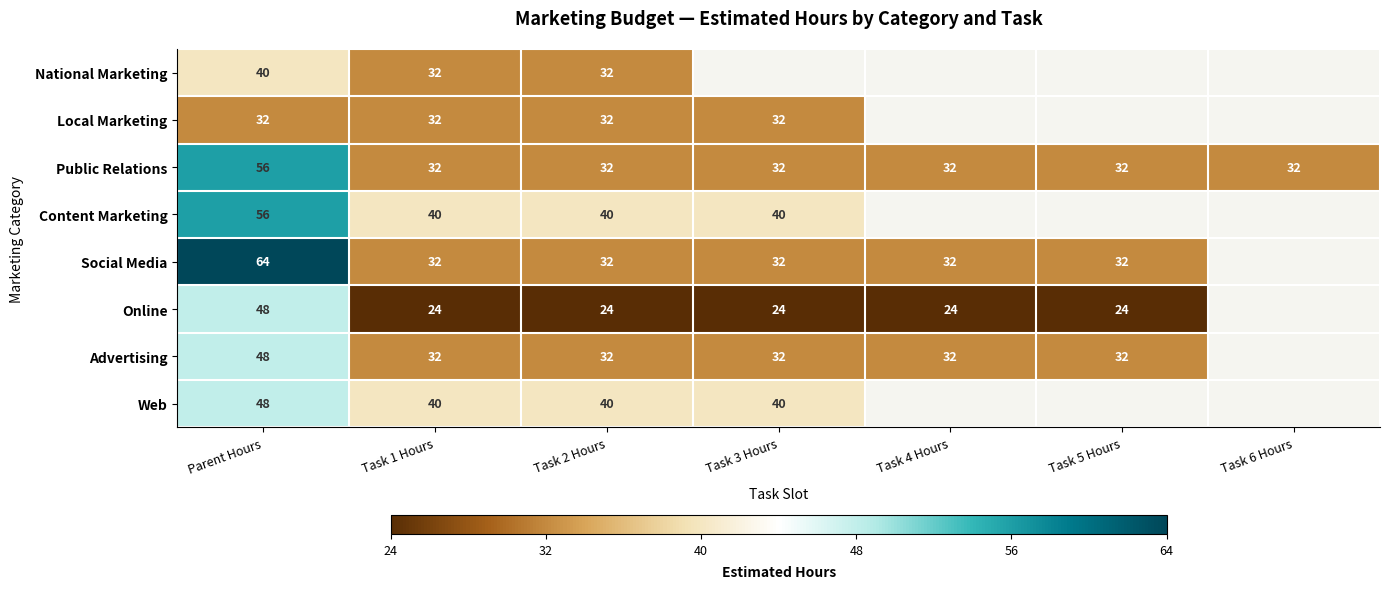

What is the sum of the Public Relations values at Parent Hours and Task 3 Hours?

88